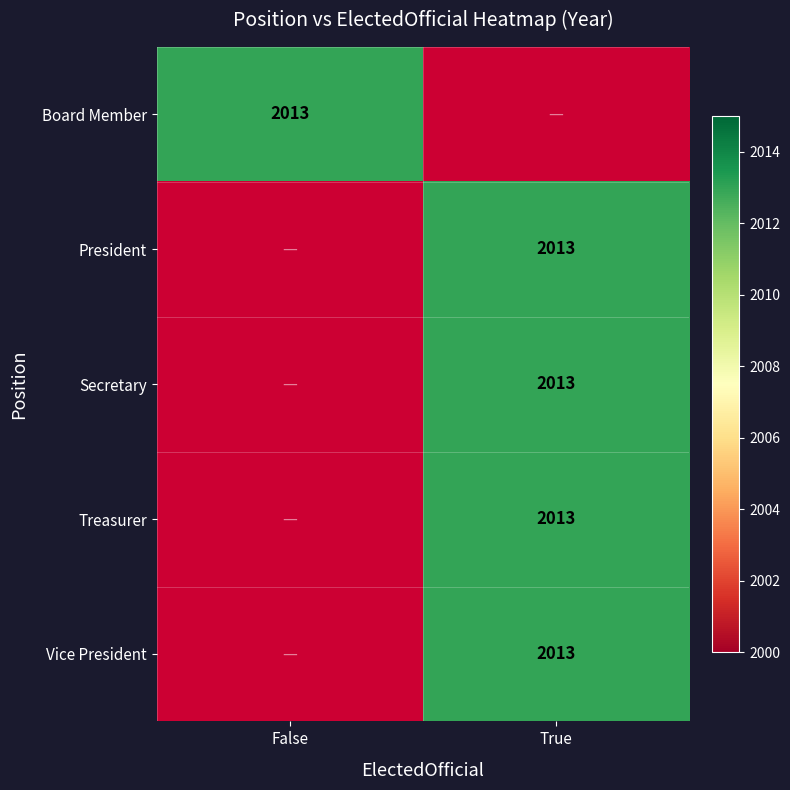

At which label is Secretary closest to 1006?

False